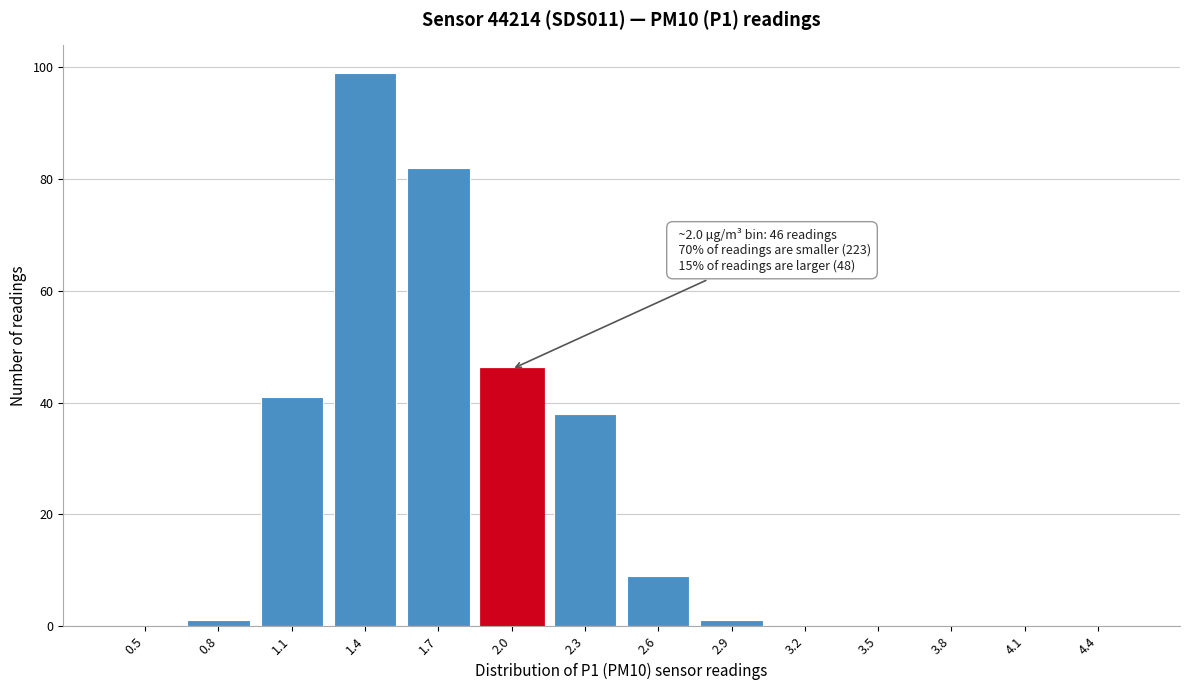

Reading right to left, list all the values displayed in this chart.

4.4=0	4.1=0	3.8=0	3.5=0	3.2=0	2.9=1	2.6=9	2.3=38	2.0=46	1.7=82	1.4=99	1.1=41	0.8=1	0.5=0